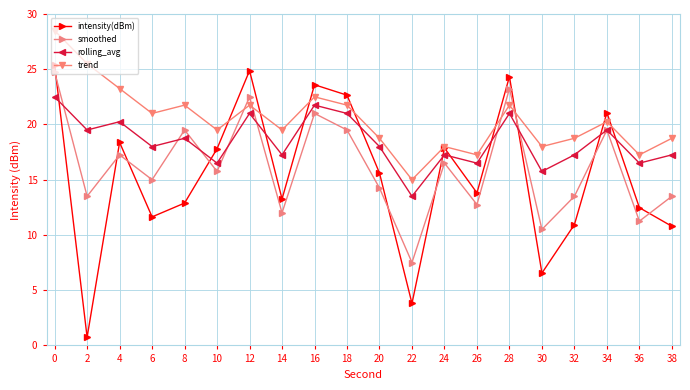

What is the value of the rolling_avg point at the 15th from the left?

21.0